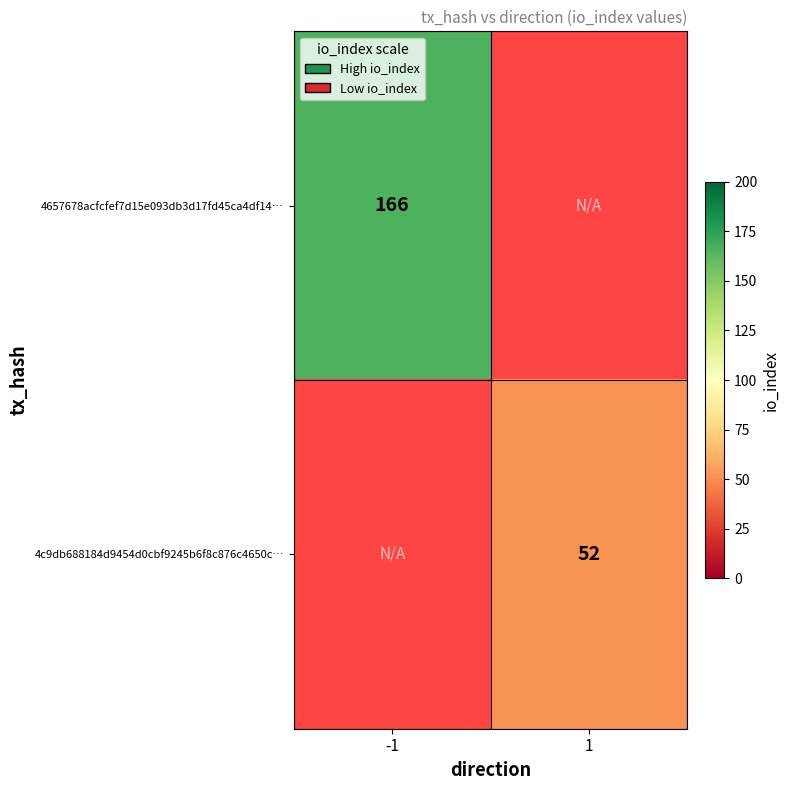

Is it true that 4c9db688184d9454d0cbf9245b6f8c876c4650c… equals 52 at 1?

True